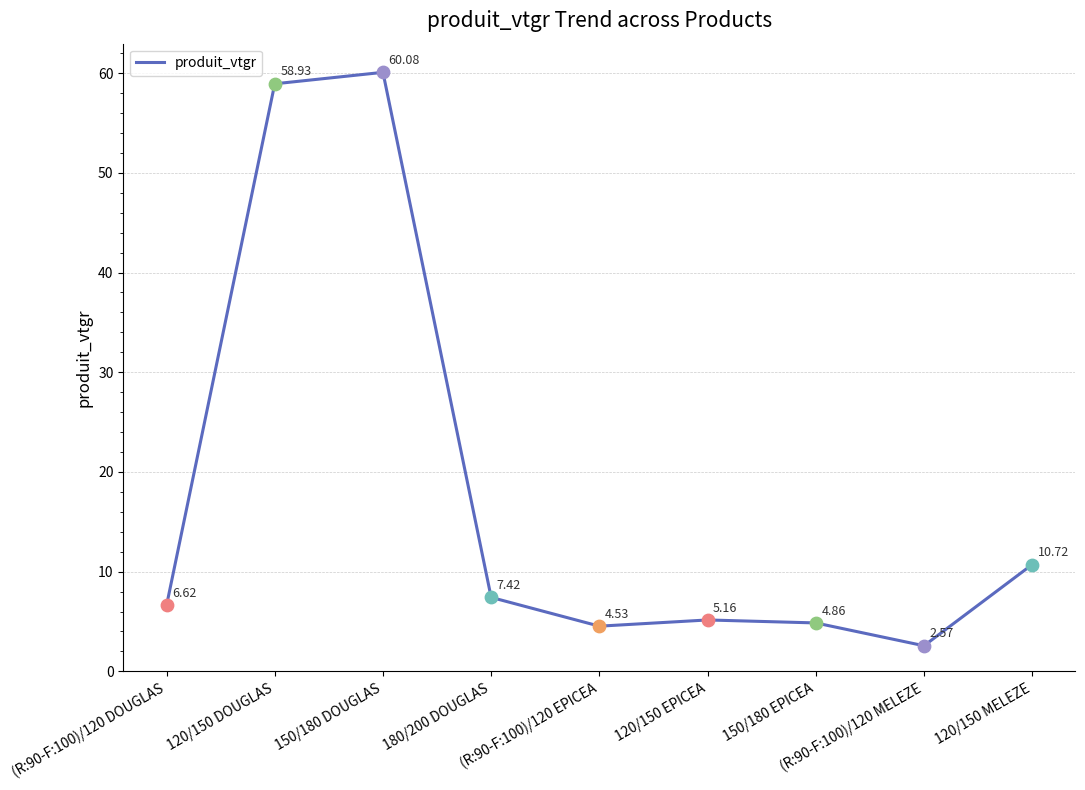

Between 120/150 EPICEA and 150/180 EPICEA, which is larger?

120/150 EPICEA